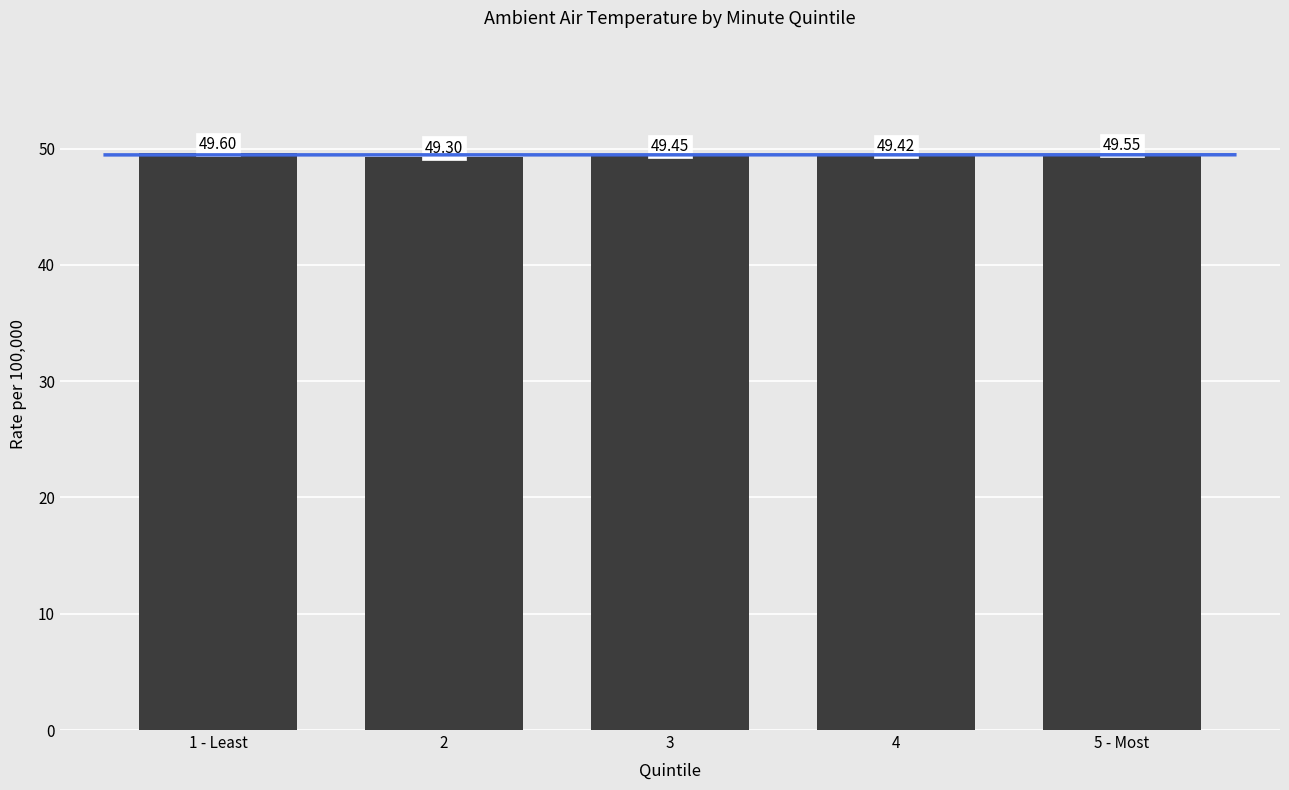

What is the label of the 4th bar from the right?

2